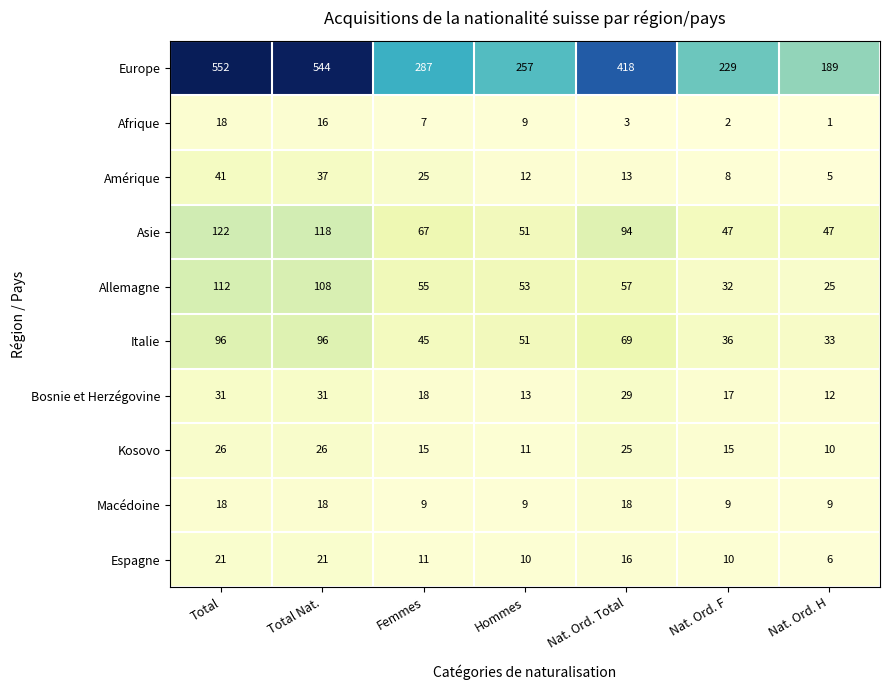

What is the highest value of the Allemagne series?

112